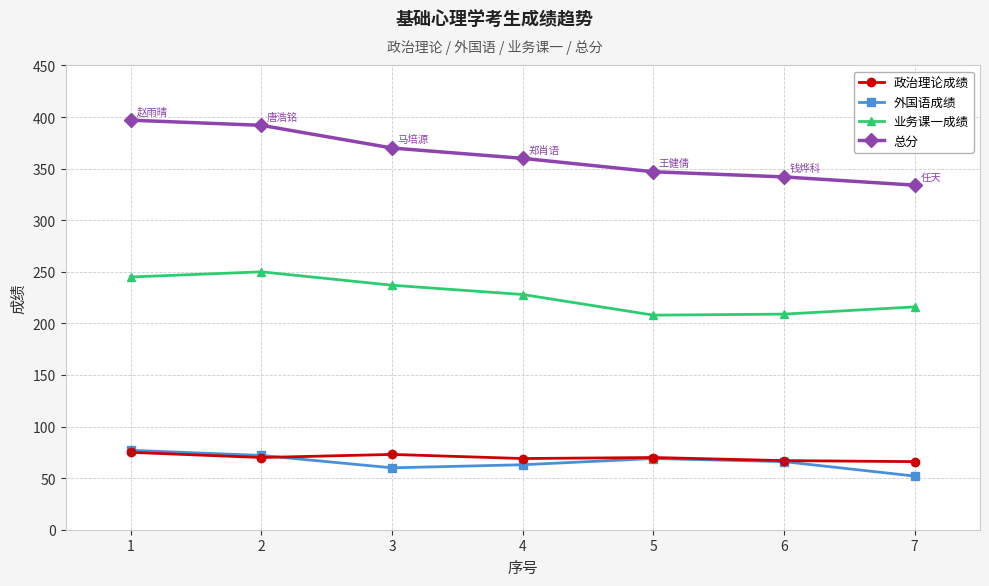

What is the difference between the maximum and minimum values in the 政治理论成绩 series?

9